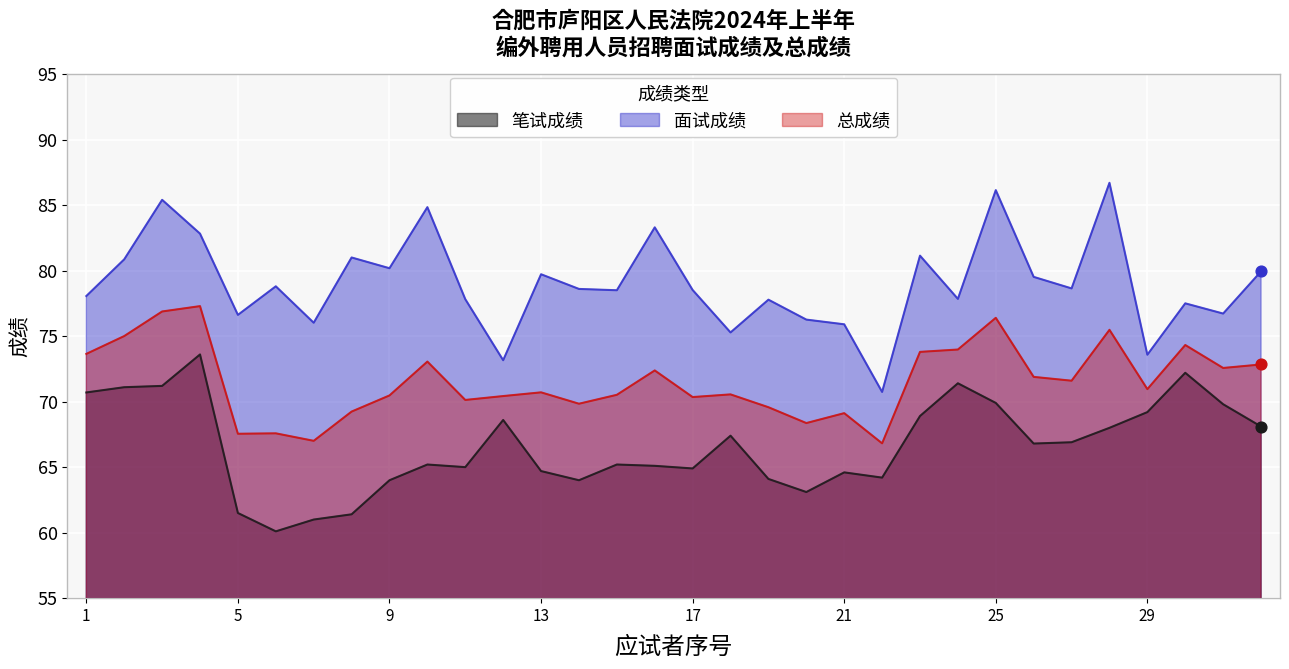

Is the value of 总成绩 at 13 greater than the value of 笔试成绩 at 2?

No